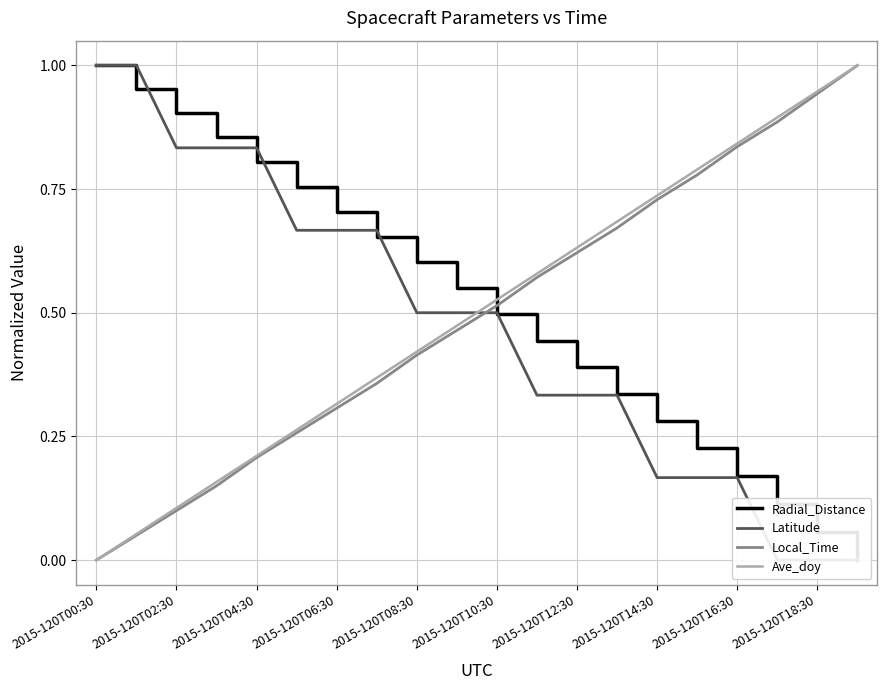

What is the highest value of the Radial_Distance series?

1.0